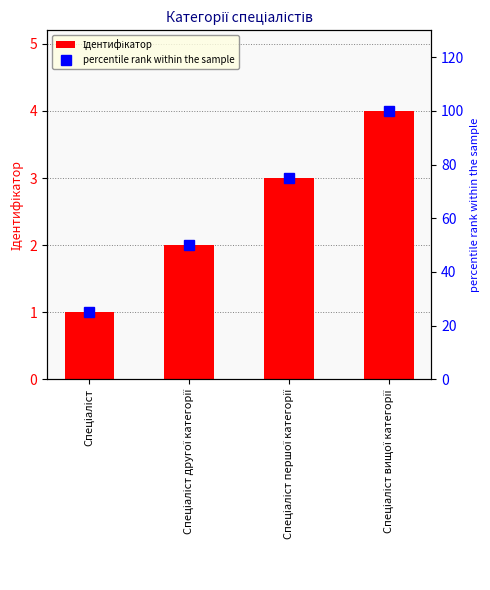

Which series has the widest spread of values?

percentile rank within the sample